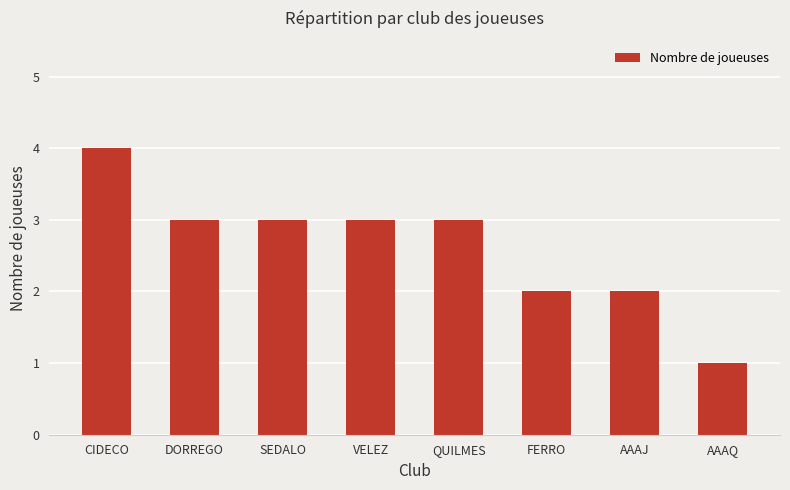

Does the chart contain any negative values?

No